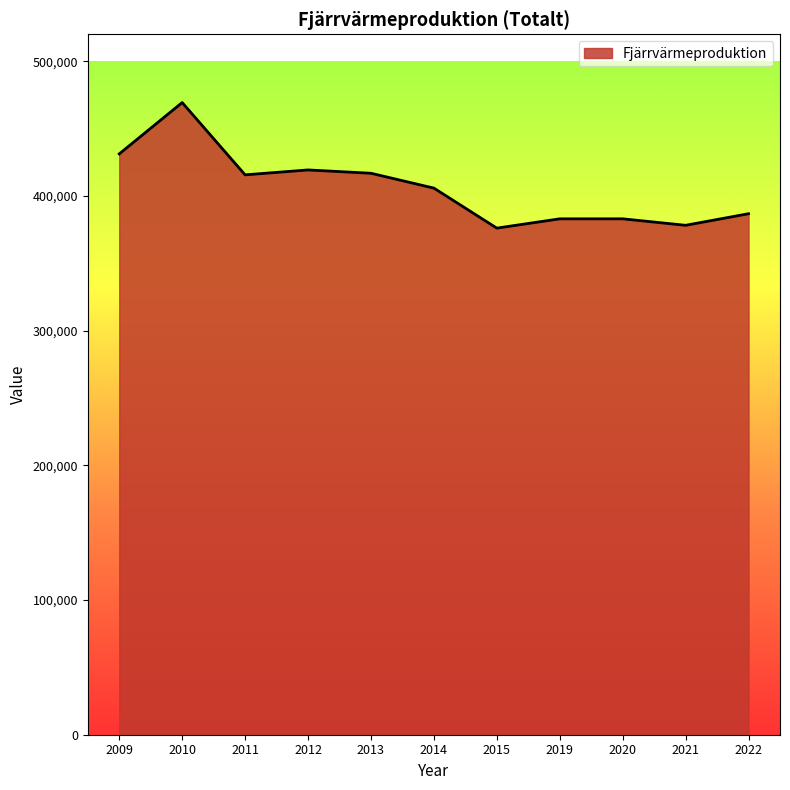

The chart shows a value of 386785 at 2022. True or false?

True